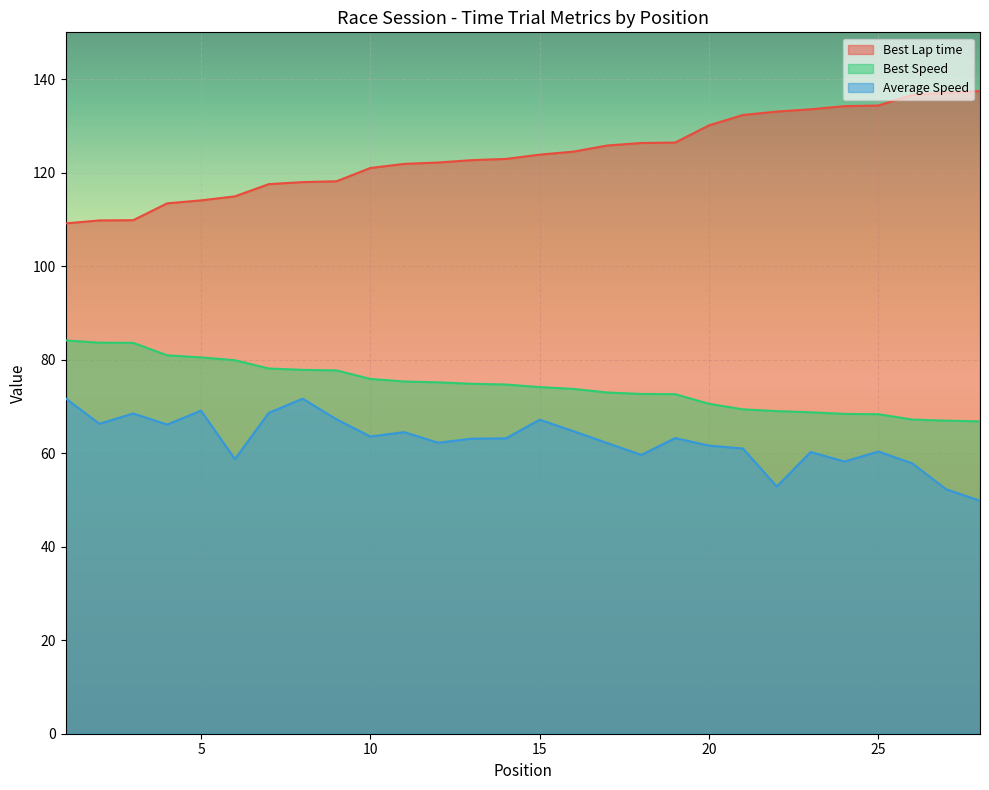

Reading left to right, transcribe all the data shown in this chart.

Best Lap time: 1=109.1	2=109.8	3=109.8	4=113.4	5=114.1	6=114.9	7=117.5	8=118.0	9=118.2	10=121.0	11=121.9	12=122.2	13=122.7	14=122.9	15=123.8	16=124.5	17=125.8	18=126.3	19=126.4	20=130.1	21=132.3	22=133.1	23=133.5	24=134.2	25=134.3	26=136.6	27=137.1	28=137.4
Best Speed: 1=84.1	2=83.6	3=83.6	4=80.9	5=80.5	6=79.9	7=78.1	8=77.8	9=77.7	10=75.9	11=75.3	12=75.1	13=74.8	14=74.7	15=74.1	16=73.7	17=73.0	18=72.7	19=72.6	20=70.6	21=69.4	22=69.0	23=68.7	24=68.4	25=68.3	26=67.2	27=67.0	28=66.8
Average Speed: 1=71.7	2=66.3	3=68.5	4=66.1	5=69.1	6=58.7	7=68.6	8=71.6	9=67.2	10=63.6	11=64.5	12=62.2	13=63.1	14=63.2	15=67.2	16=64.7	17=62.2	18=59.6	19=63.2	20=61.6	21=61.0	22=52.9	23=60.2	24=58.2	25=60.4	26=57.8	27=52.3	28=49.8